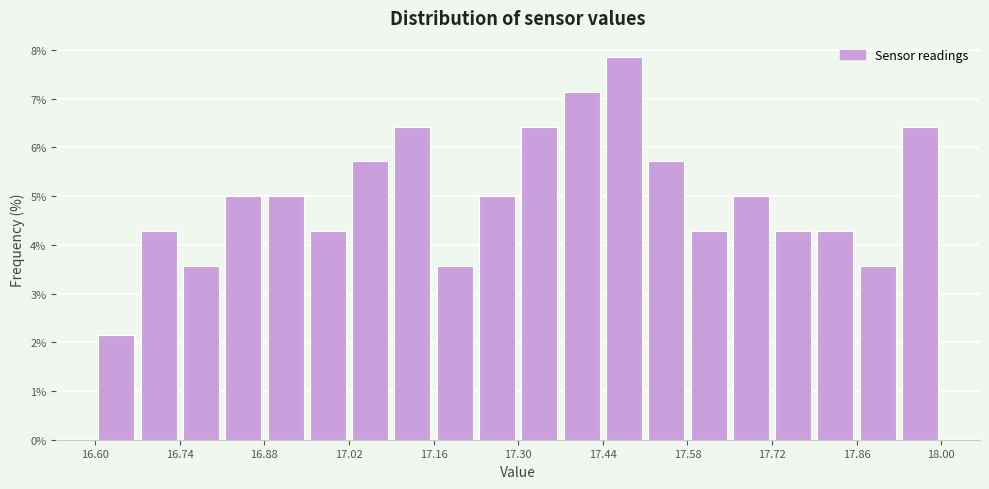

Read against the x-axis, roughly where is the centre of the tallest bar?

17.48